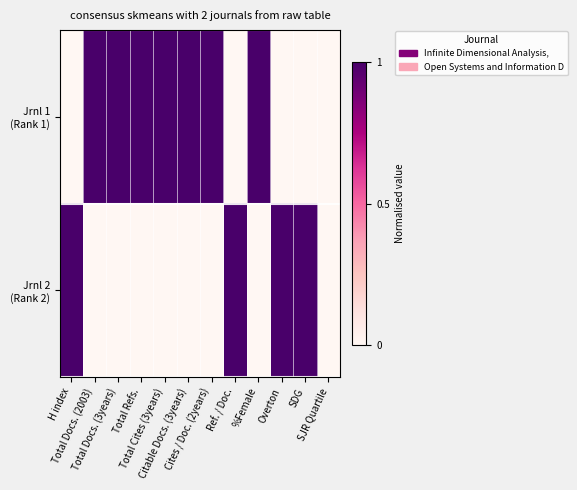

What is the maximum value shown in the chart?

1